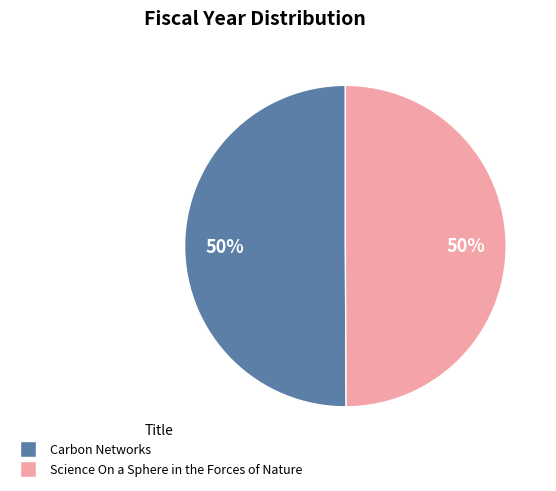

Count the number of slices in the pie.

2